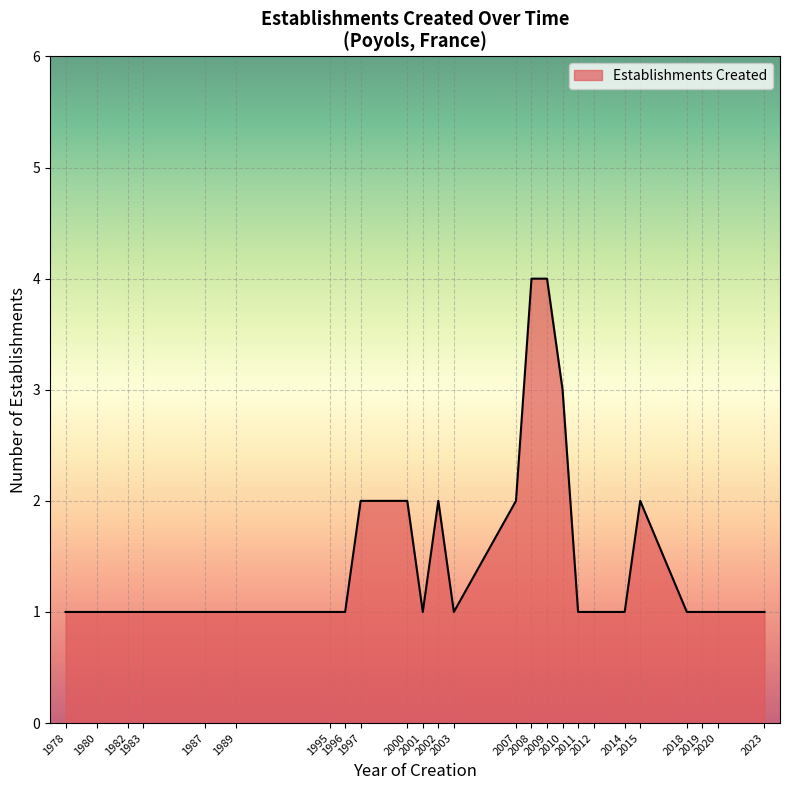

The value at 1978 is 1. True or false?

True